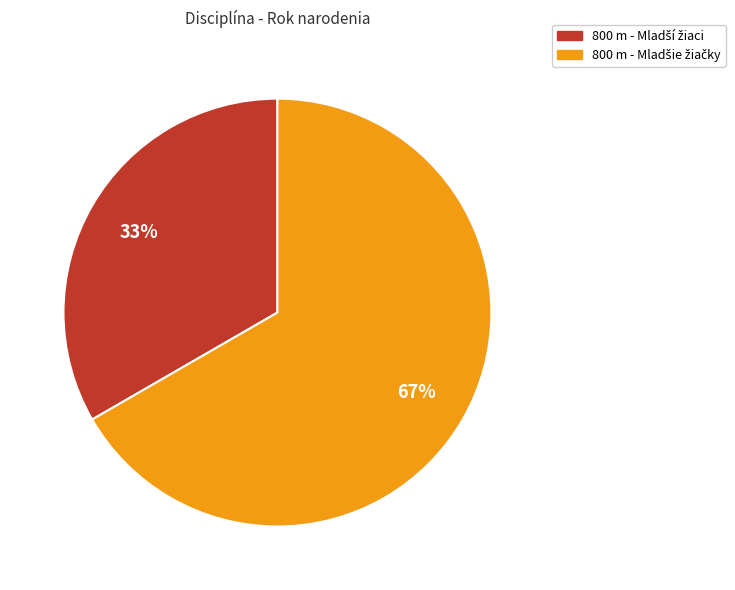

Is there a majority slice in this chart?

Yes